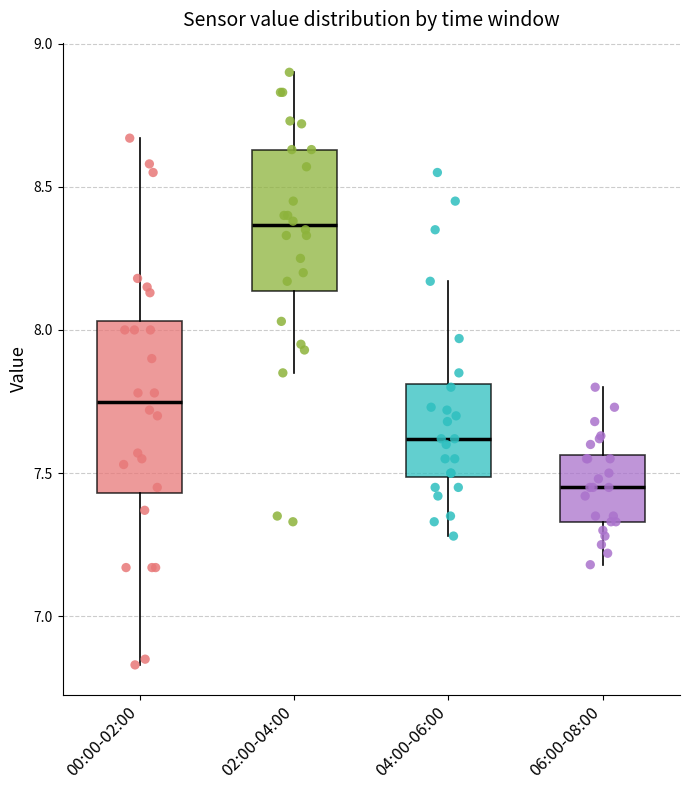

Reading left to right, read every box against the y-axis: the position of its median line, the range the box covers, and the ends of its whiskers. The values are not printed on the chart, so give them approximately, as read against the axis.

00:00-02:00: median 7.75, box 7.45 to 8.05, whiskers 6.85 to 8.65
02:00-04:00: median 8.35, box 8.15 to 8.65, whiskers 7.85 to 8.90
04:00-06:00: median 7.60, box 7.50 to 7.80, whiskers 7.30 to 8.15
06:00-08:00: median 7.45, box 7.35 to 7.55, whiskers 7.20 to 7.80